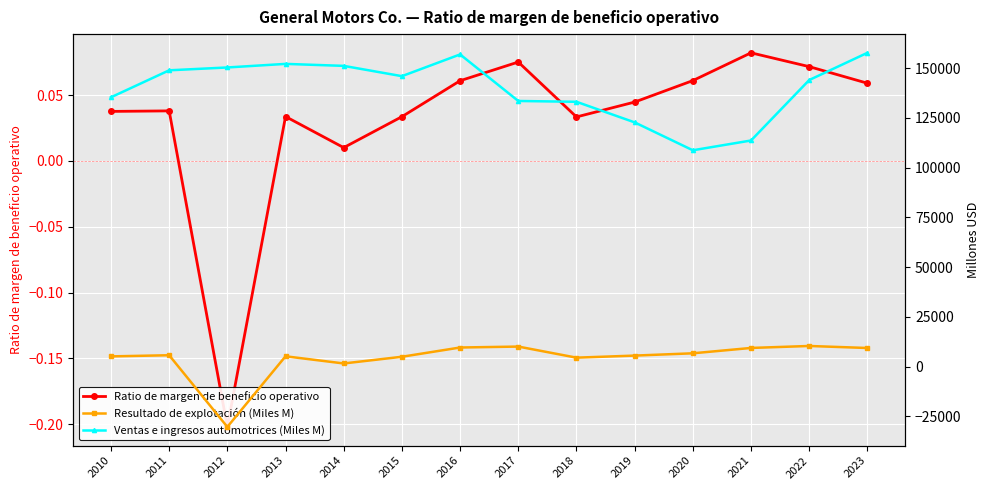

What is the difference between the highest and lowest values at 2012?

180658.0